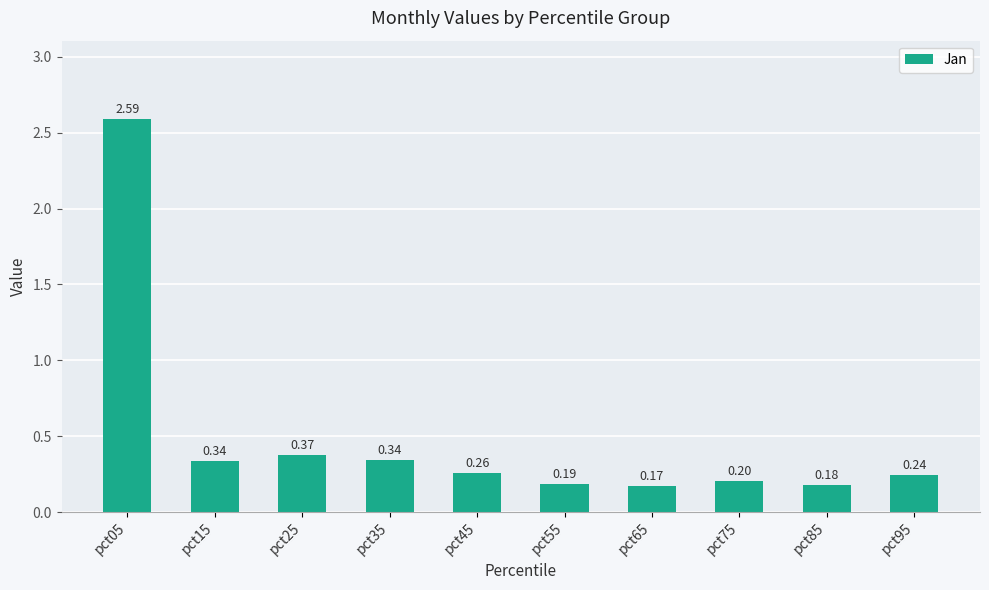

Between pct35 and pct95, which is larger?

pct35